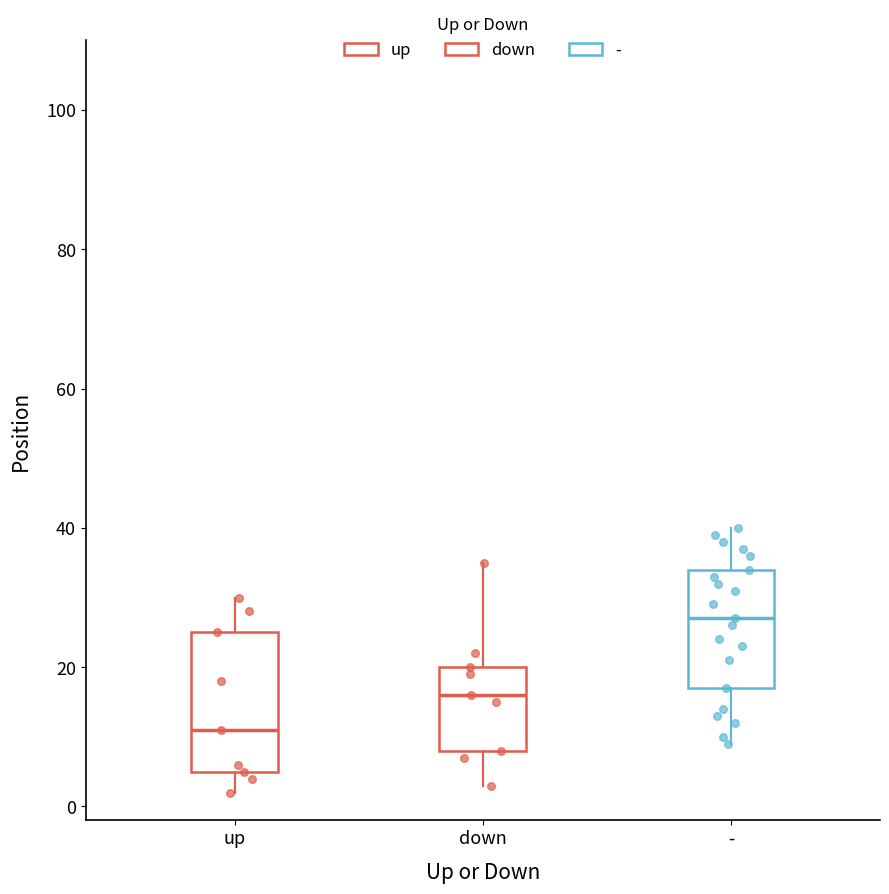

Which box has the highest median line?

-